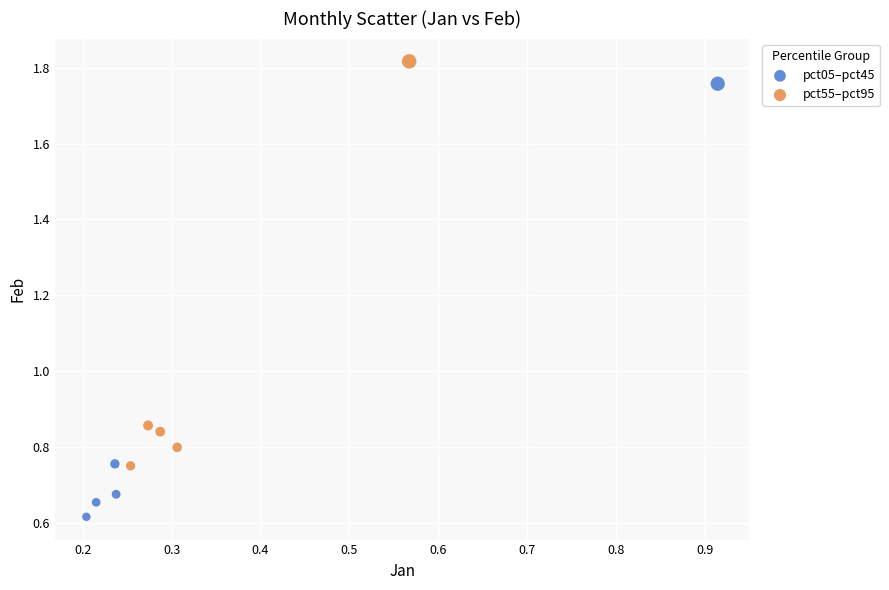

Which series contains the lowest Y value?

pct05–pct45